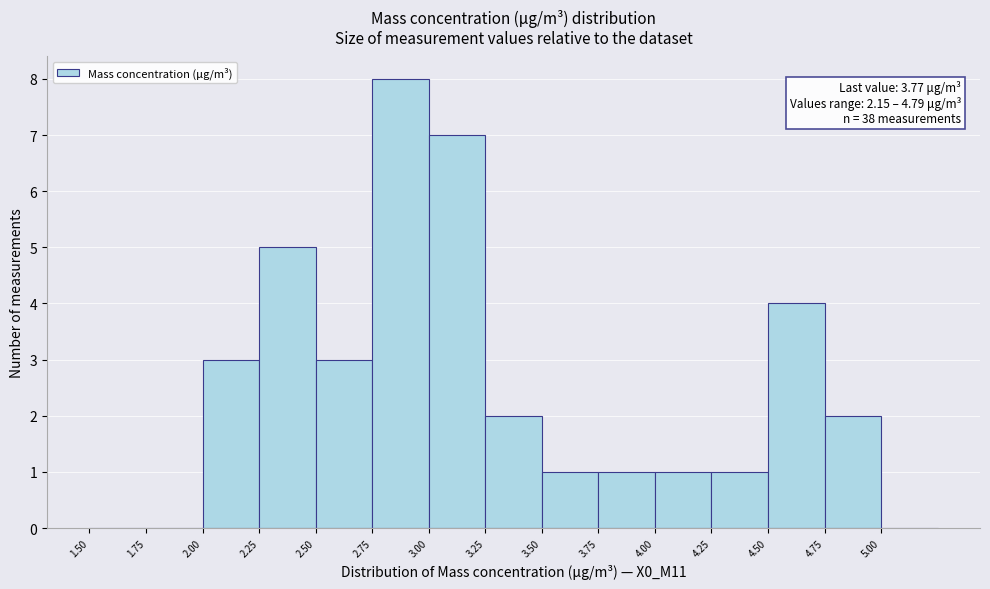

Which range on the x-axis has the tallest bar?

2.75 to 3.00